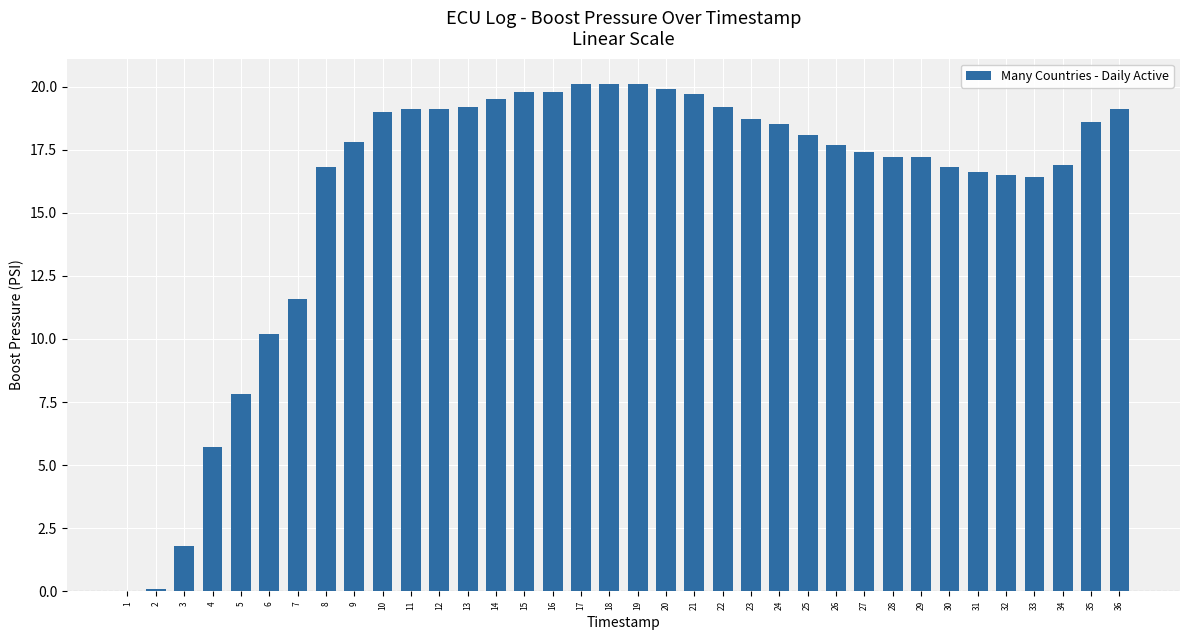

What is the greatest value displayed?

20.1